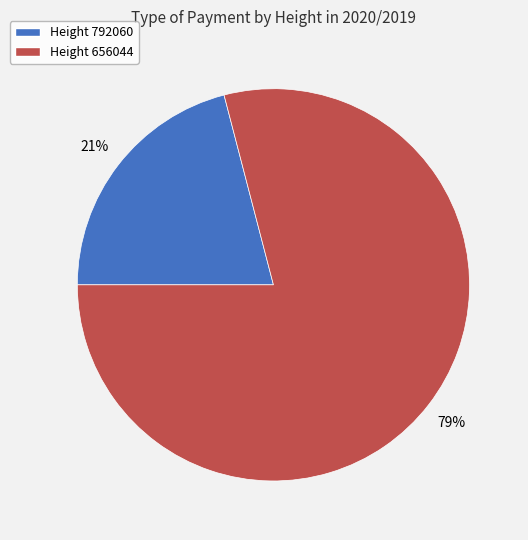

Does any single category account for the majority?

Yes